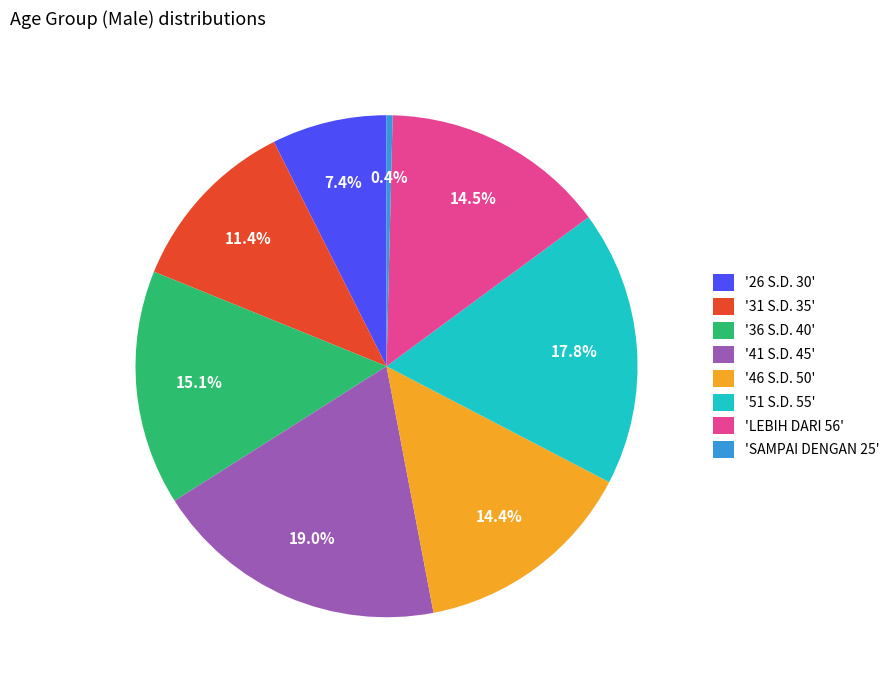

Approximately how many times larger is the value at '26 S.D. 30' compared to '41 S.D. 45'?

0.4